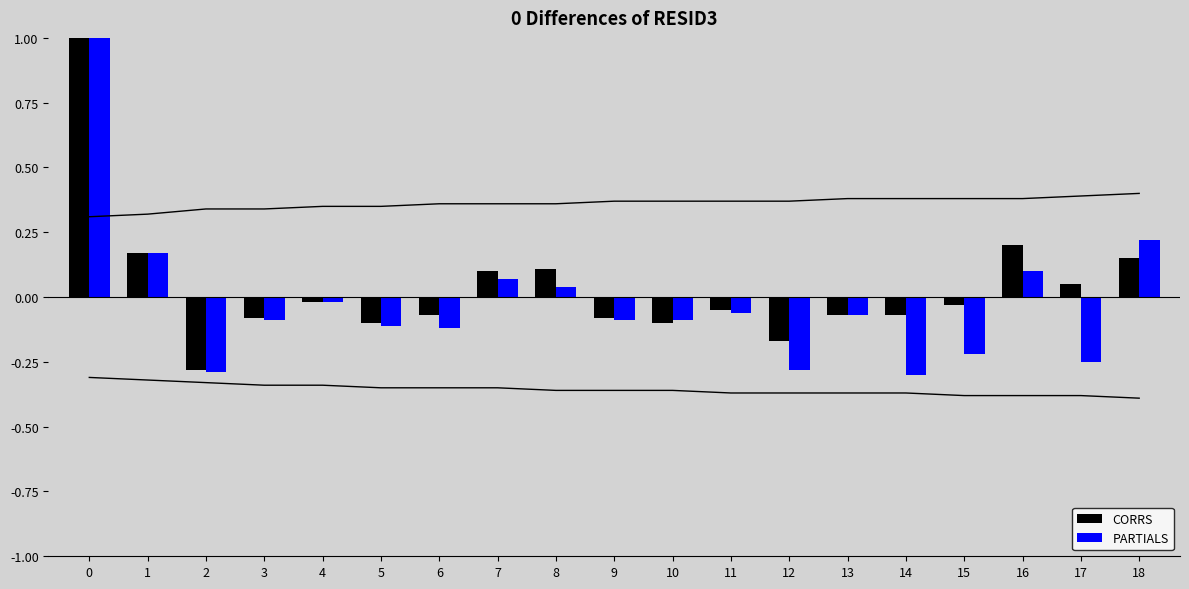

Reading right to left, extract all data points from this chart.

CORRS: 18=0.1	17=0.1	16=0.2	15=-0.0	14=-0.1	13=-0.1	12=-0.2	11=-0.1	10=-0.1	9=-0.1	8=0.1	7=0.1	6=-0.1	5=-0.1	4=-0.0	3=-0.1	2=-0.3	1=0.2	0=1.0
PARTIALS: 18=0.2	17=-0.2	16=0.1	15=-0.2	14=-0.3	13=-0.1	12=-0.3	11=-0.1	10=-0.1	9=-0.1	8=0.0	7=0.1	6=-0.1	5=-0.1	4=-0.0	3=-0.1	2=-0.3	1=0.2	0=1.0